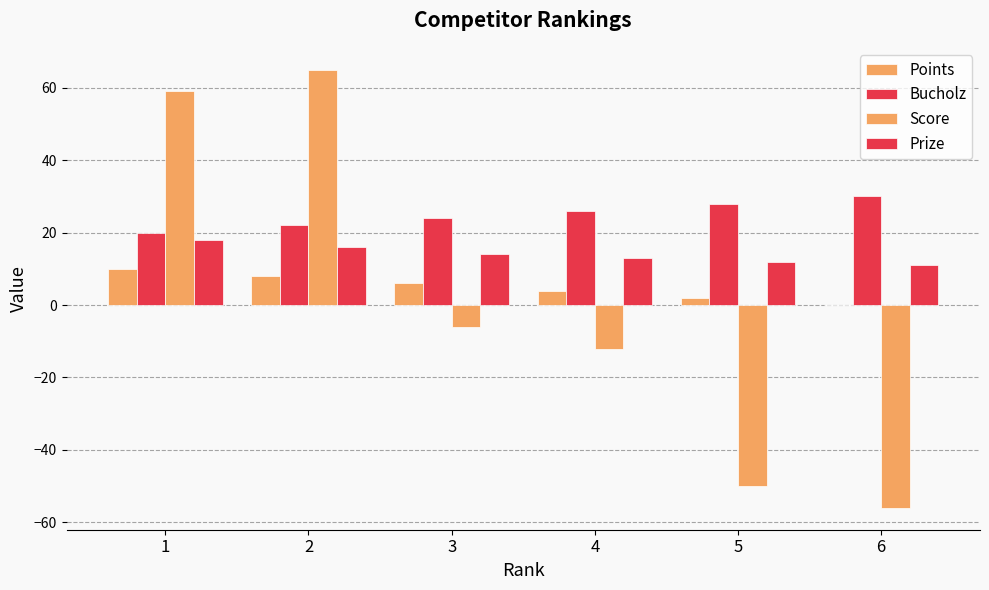

Count the number of categories in the chart.

6